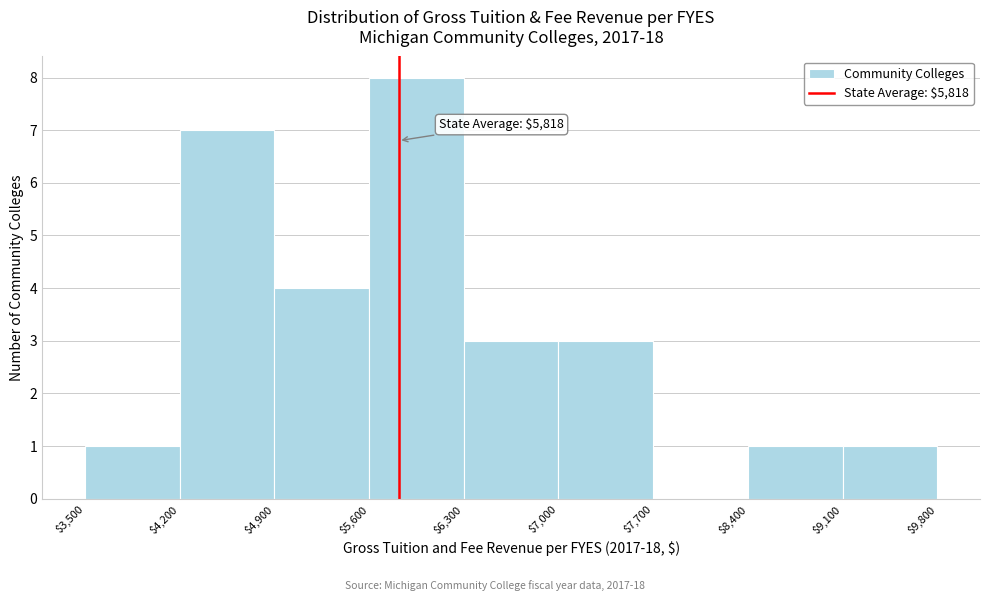

Over which range of the x-axis is the bar tallest?

$5,600 to $6,300